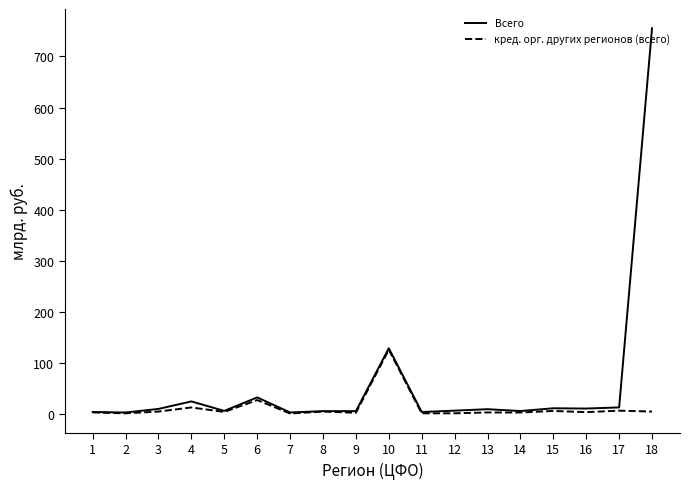

Which series has the largest range (max minus min)?

Всего